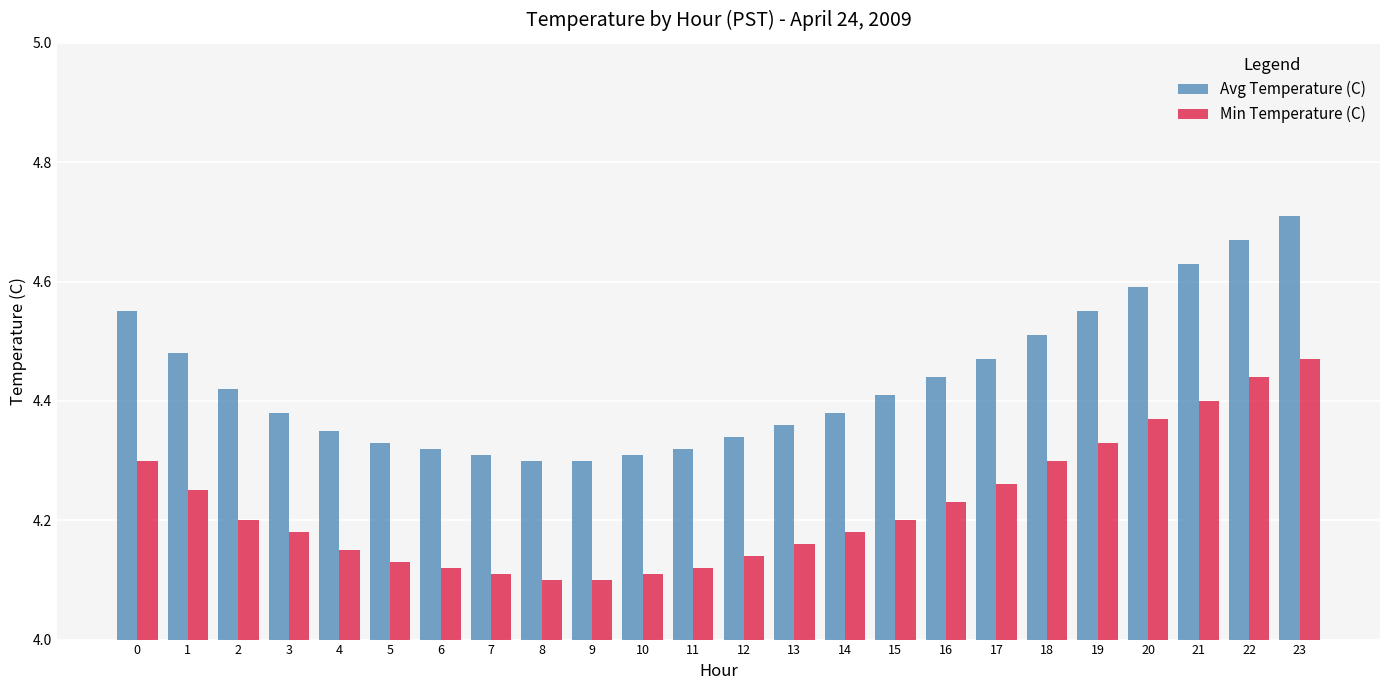

What is the difference between the maximum and minimum values in the Avg Temperature (C) series?

0.4